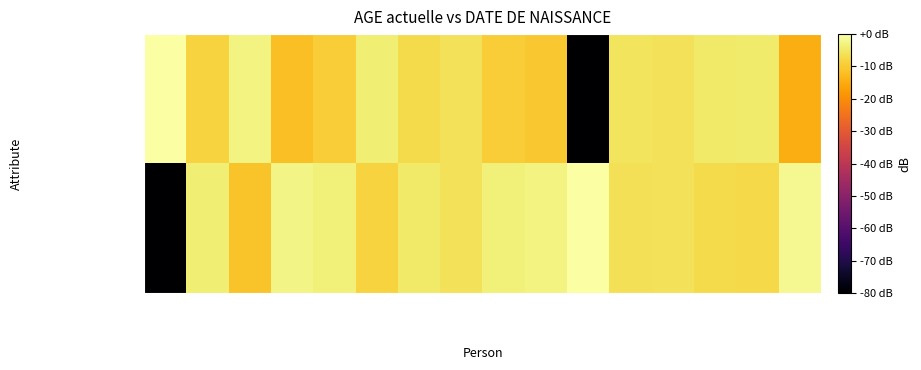

Which series has the largest total across all categories?

DATE DE NAISSANCE